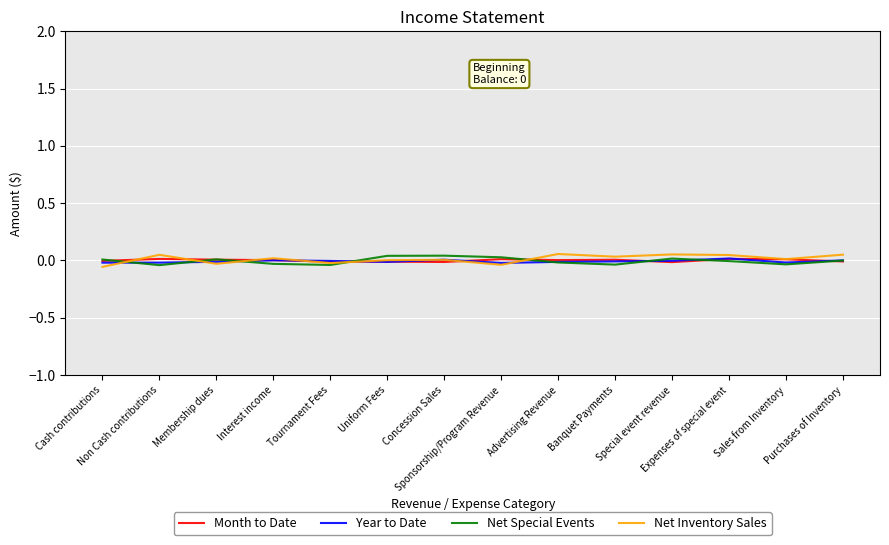

Rank the series by their maximum value, from highest to lowest.

Net Inventory Sales, Net Special Events, Year to Date, Month to Date